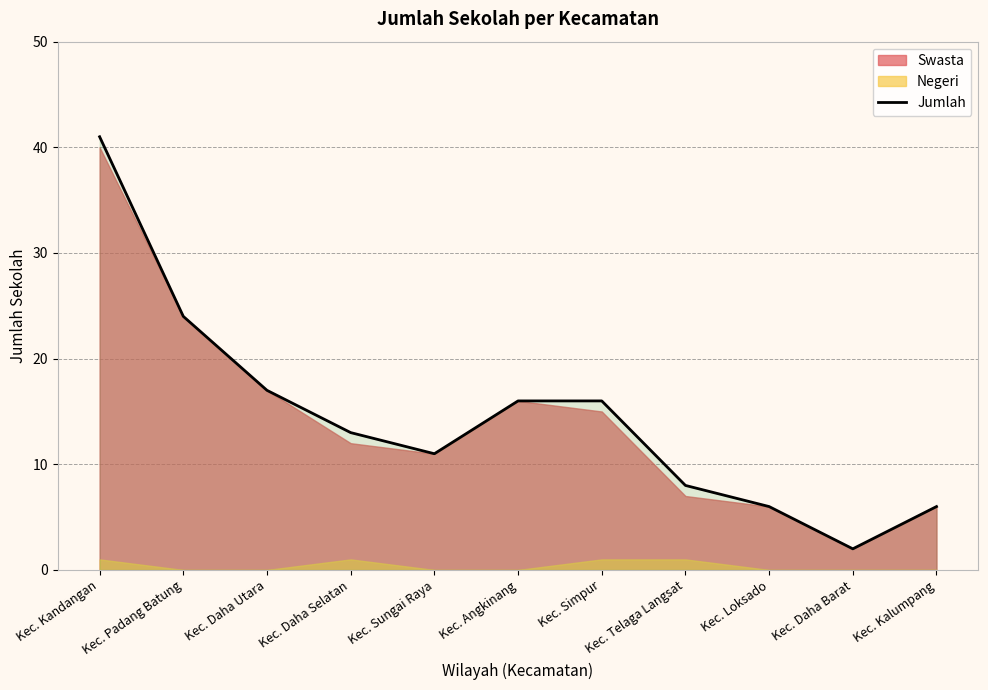

What is the greatest value displayed?

41